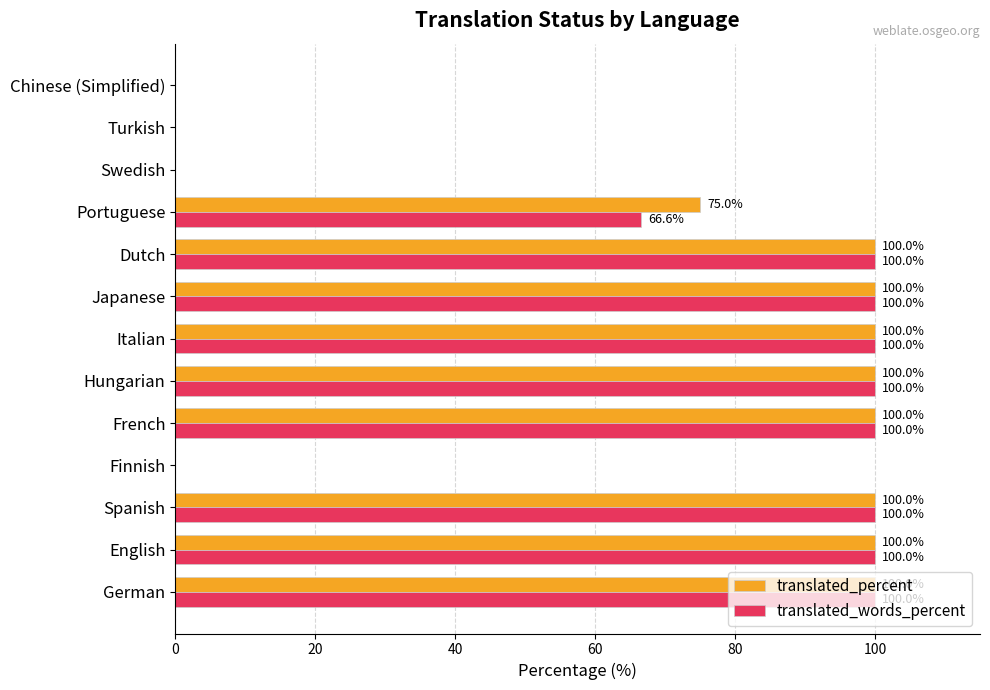

What is the maximum value for translated_percent?

100.0